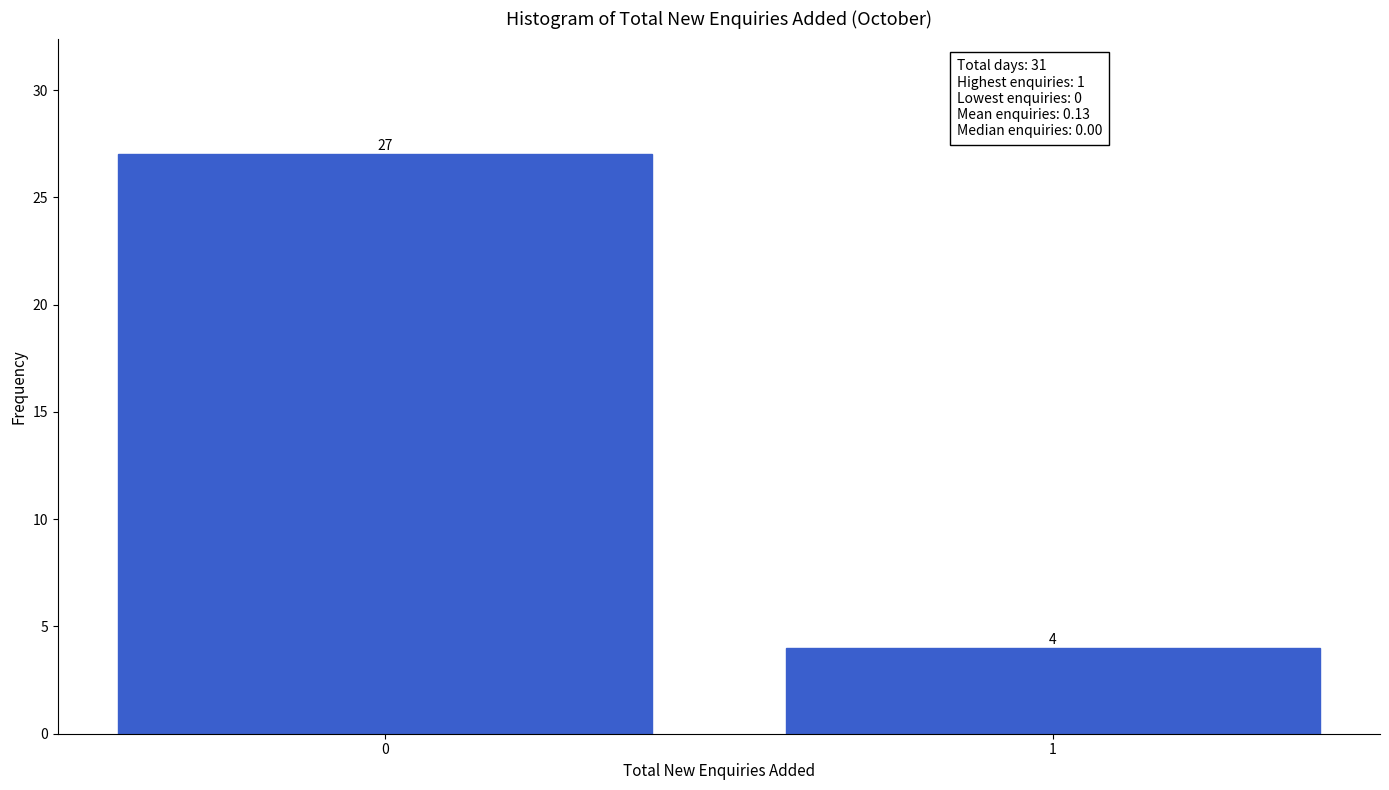

Reading left to right, extract all data points from this chart.

0=27	1=4